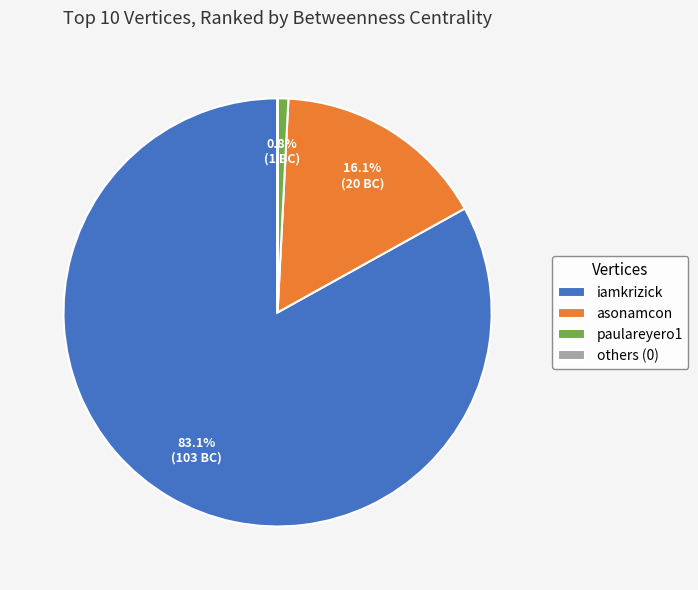

Which category accounts for the majority?

iamkrizick